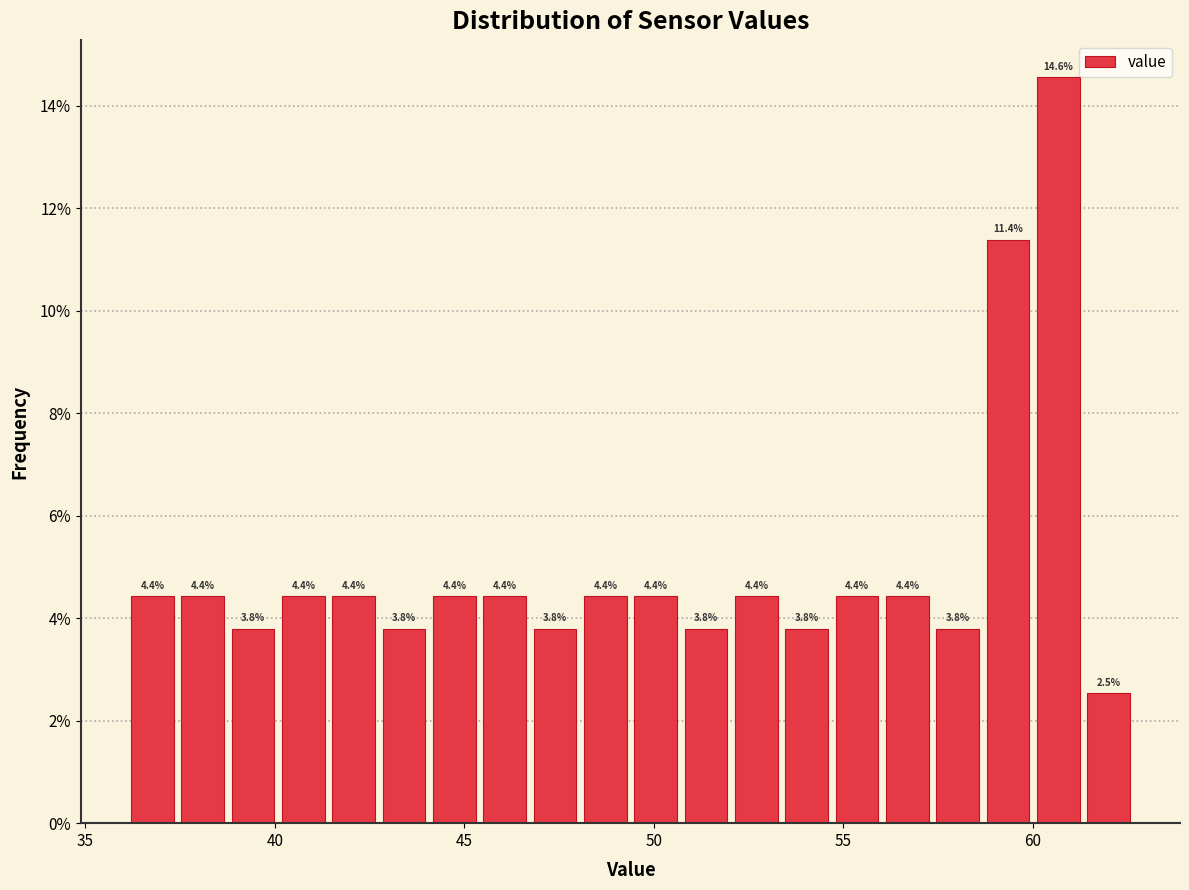

Around what value on the x-axis is the tallest bar? Give the approximate position of its centre, as read against the axis.

60.5